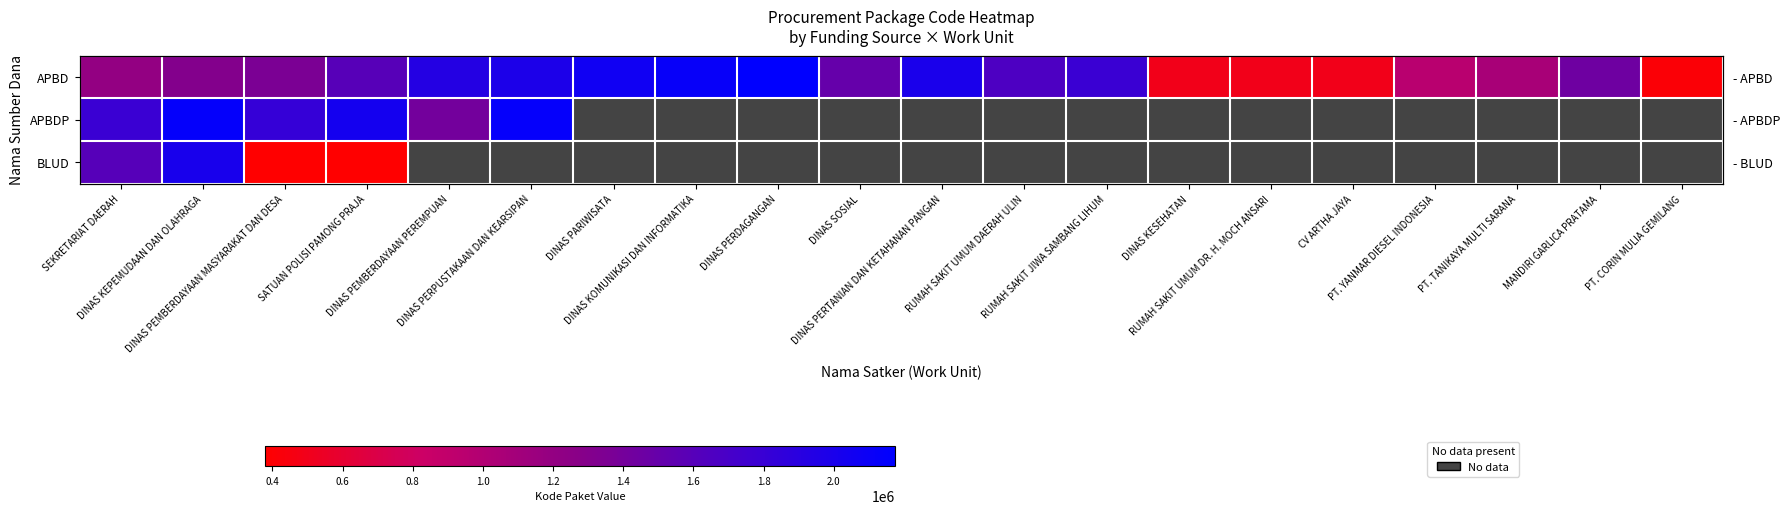

At which category is the sum across all series the highest?

DINAS KEPEMUDAAN DAN OLAHRAGA